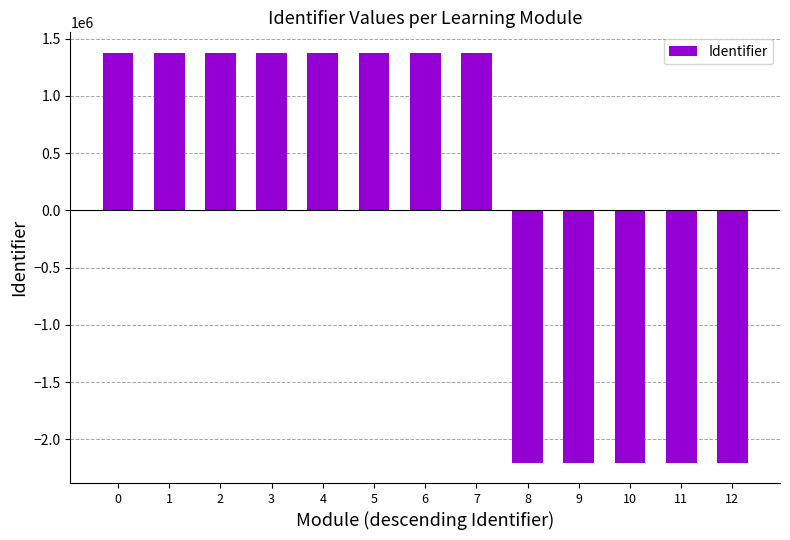

What is the difference between the second highest and second lowest values?

3577181.0